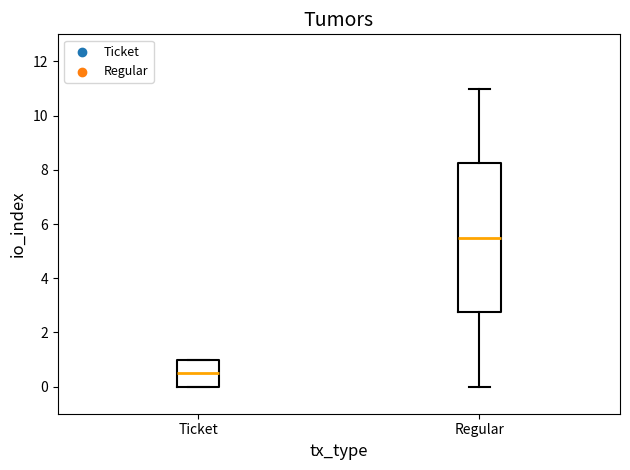

Where is the lower edge of the box for Ticket on the y-axis? The values are not printed on the chart, so give them approximately, as read against the axis.

0.0